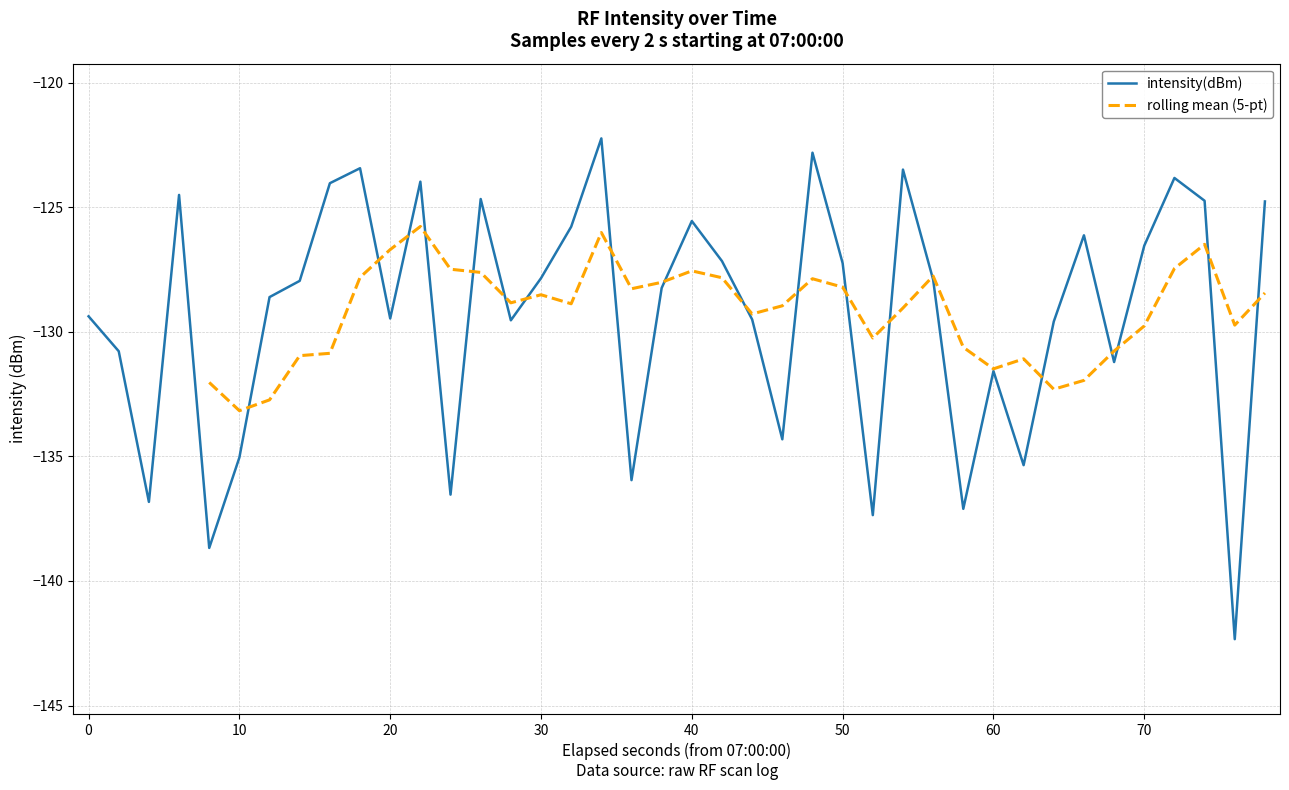

Is it true that intensity(dBm) equals -126.5 at 70?

True